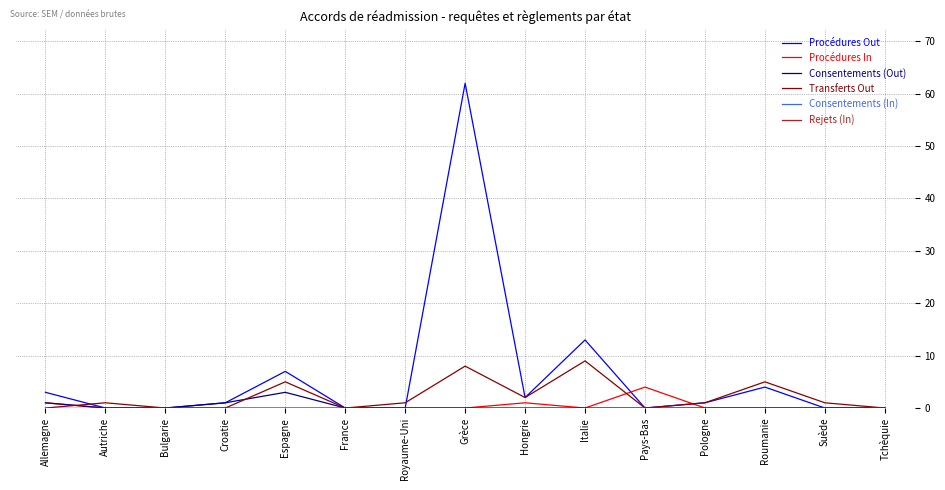

Is this an area chart (filled region under the line)?

No